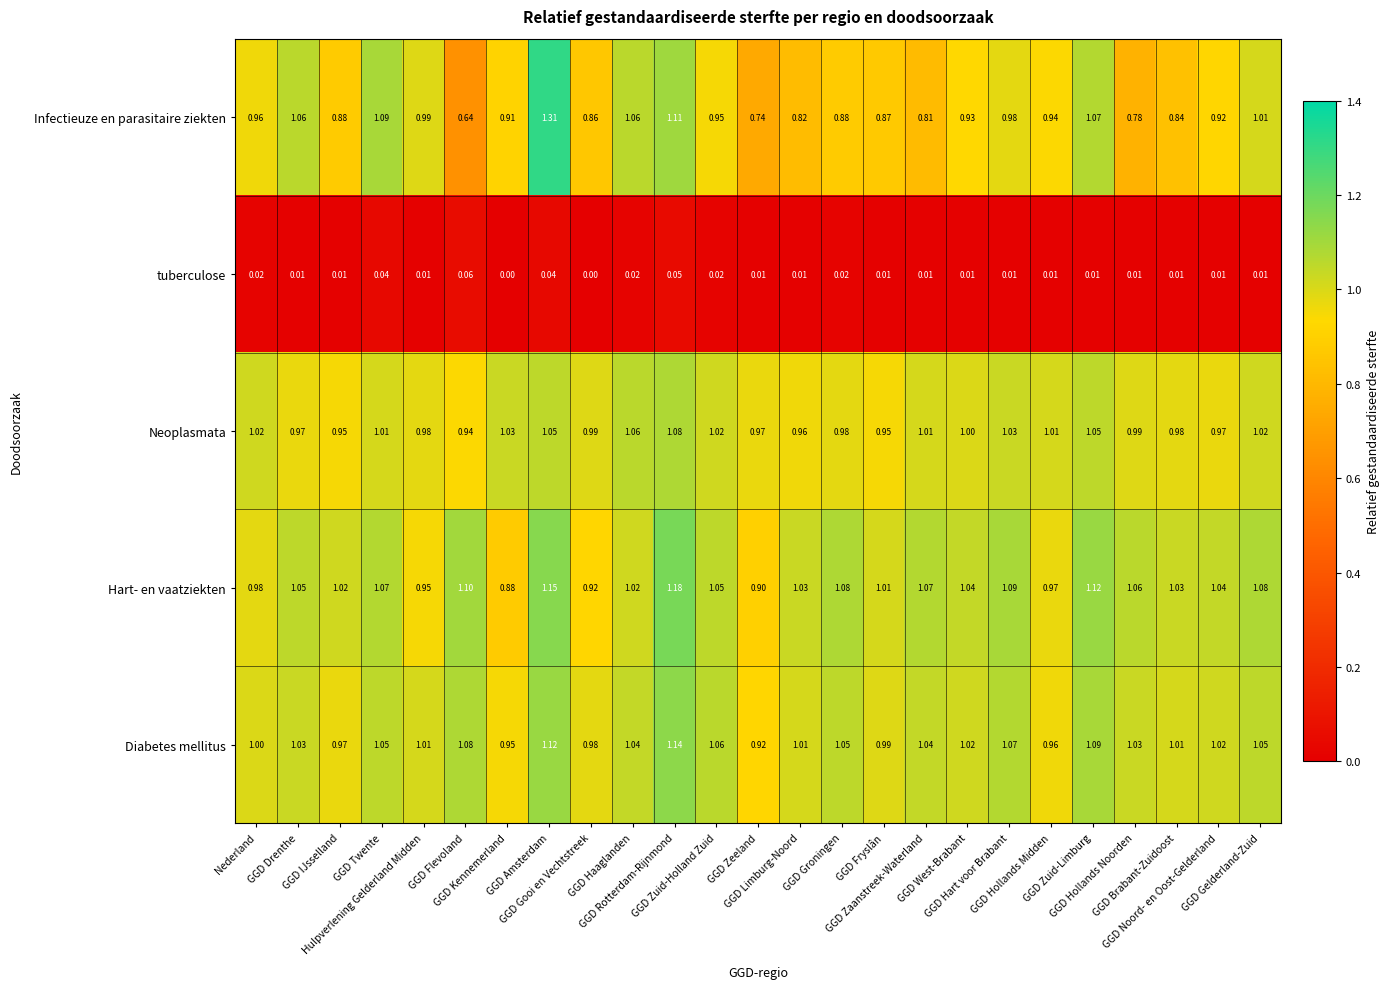

What is the difference between the highest and lowest values at GGD Groningen?

1.1